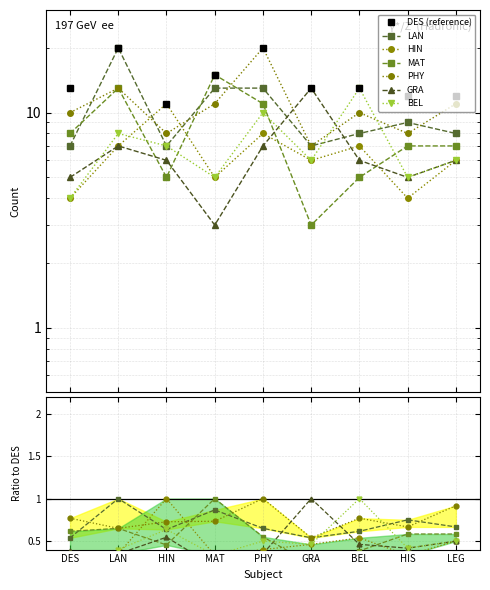

List the series in order of their peak value, highest first.

LAN, PHY, MAT, GRA, BEL, HIN